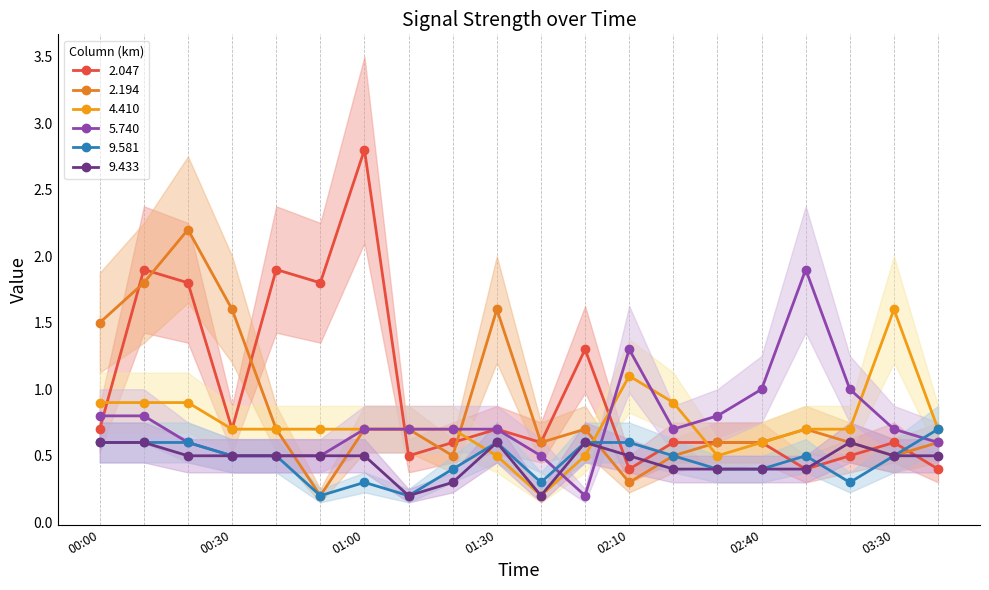

Reading left to right, transcribe all the data shown in this chart.

2.047: 0.7	1.9	1.8	0.7	1.9	1.8	2.8	0.5	0.6	0.7	0.6	1.3	0.4	0.6	0.6	0.6	0.4	0.5	0.6	0.4
2.194: 1.5	1.8	2.2	1.6	0.7	0.2	0.7	0.7	0.5	1.6	0.6	0.7	0.3	0.5	0.6	0.6	0.7	0.6	0.5	0.6
4.410: 0.9	0.9	0.9	0.7	0.7	0.7	0.7	0.7	0.7	0.5	0.2	0.5	1.1	0.9	0.5	0.6	0.7	0.7	1.6	0.7
5.740: 0.8	0.8	0.6	0.5	0.5	0.5	0.7	0.7	0.7	0.7	0.5	0.2	1.3	0.7	0.8	1.0	1.9	1.0	0.7	0.6
9.581: 0.6	0.6	0.6	0.5	0.5	0.2	0.3	0.2	0.4	0.6	0.3	0.6	0.6	0.5	0.4	0.4	0.5	0.3	0.5	0.7
9.433: 0.6	0.6	0.5	0.5	0.5	0.5	0.5	0.2	0.3	0.6	0.2	0.6	0.5	0.4	0.4	0.4	0.4	0.6	0.5	0.5